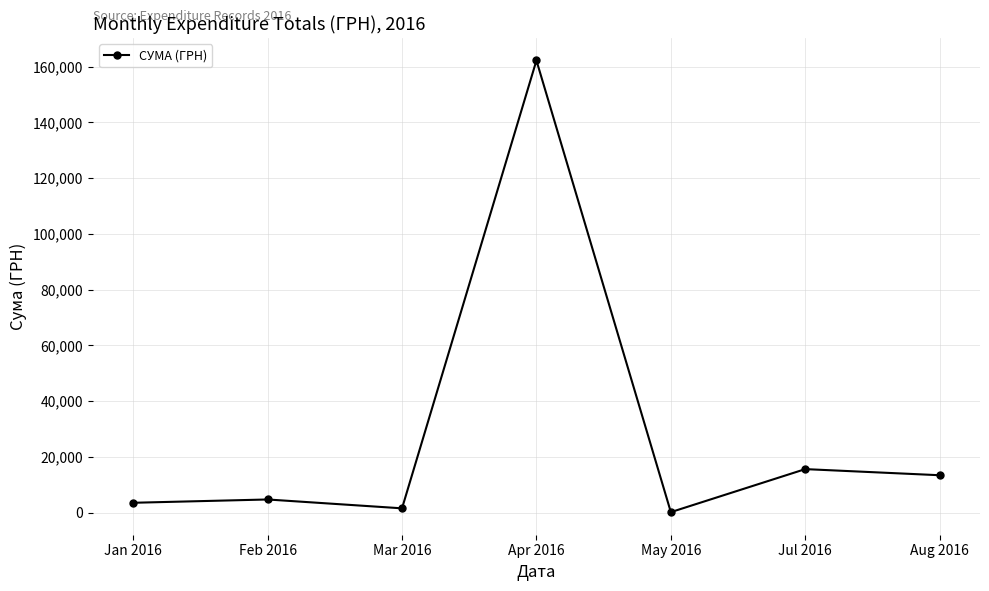

At which label is the value closest to 81208?

Jul 2016